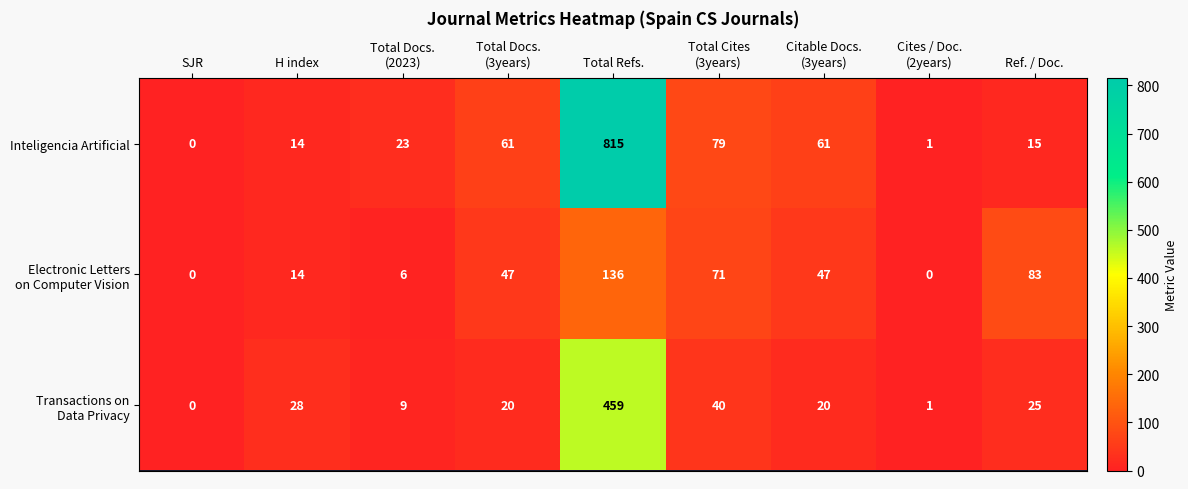

Which category has the lowest value in the Inteligencia Artificial series?

SJR